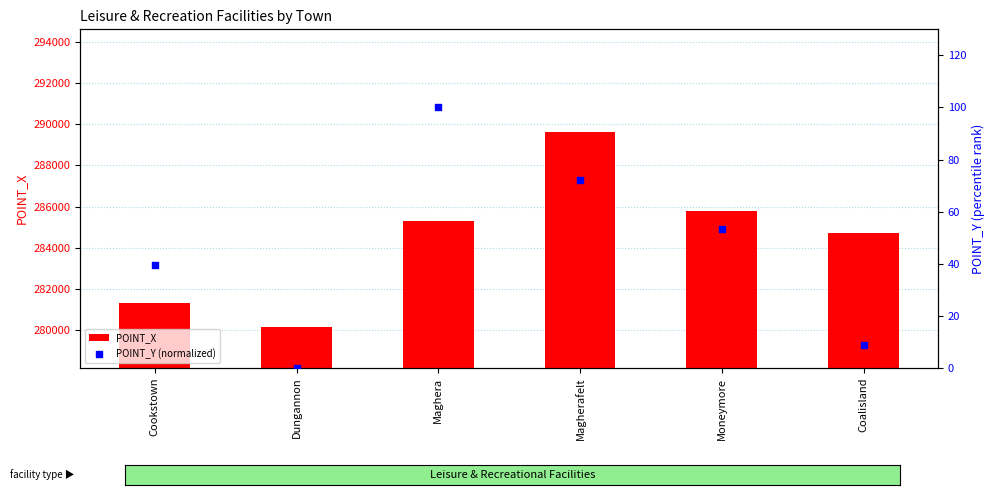

Which series contains the lowest Y value?

POINT_Y (normalized)